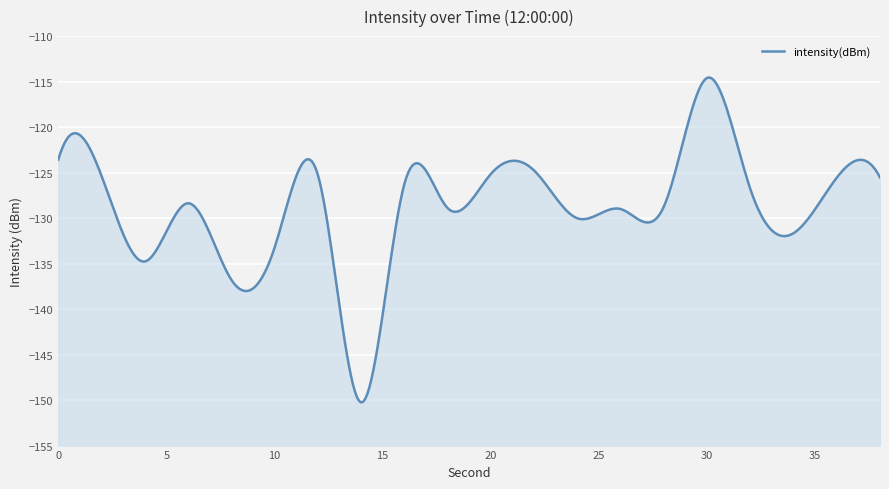

The chart shows a value of -213.5 at 6. True or false?

False